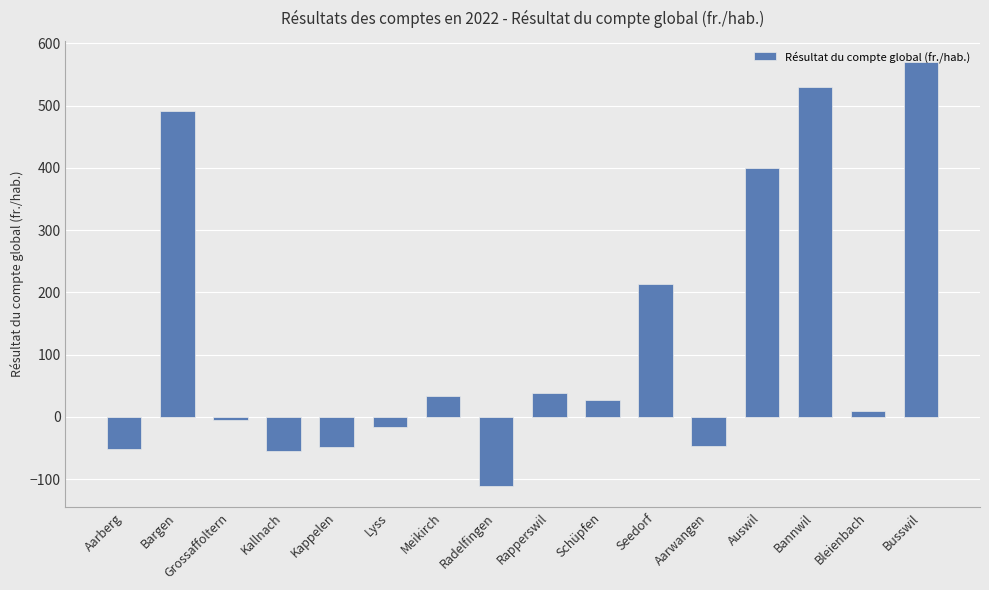

What is the value of the 4th bar from the left?

-54.5